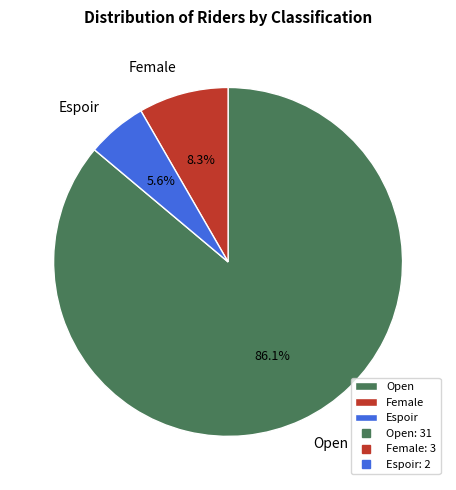

What is the smallest slice in the pie chart?

Espoir